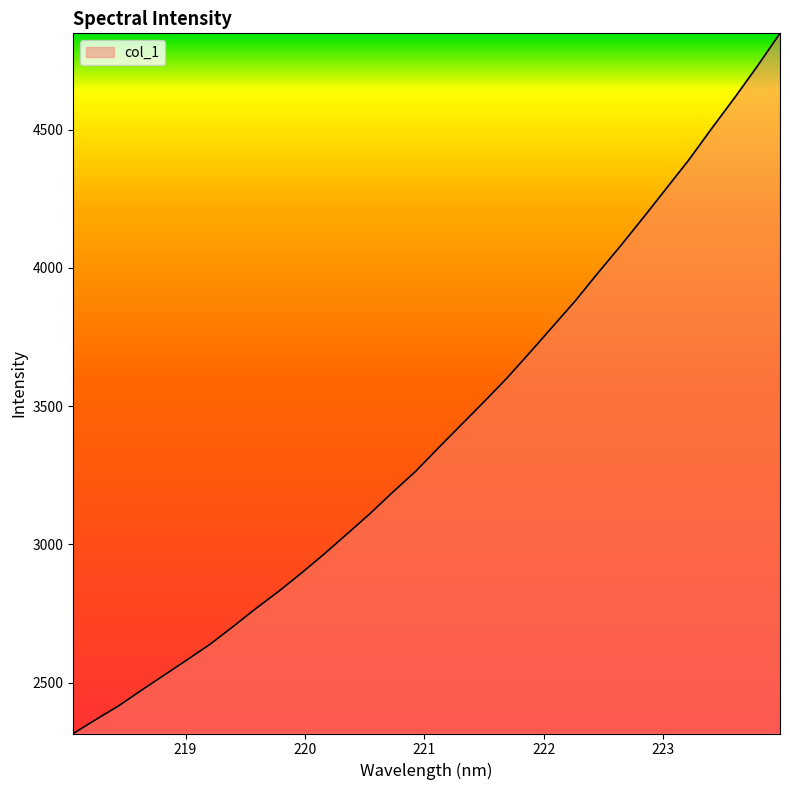

What is the smallest value displayed?

2315.8